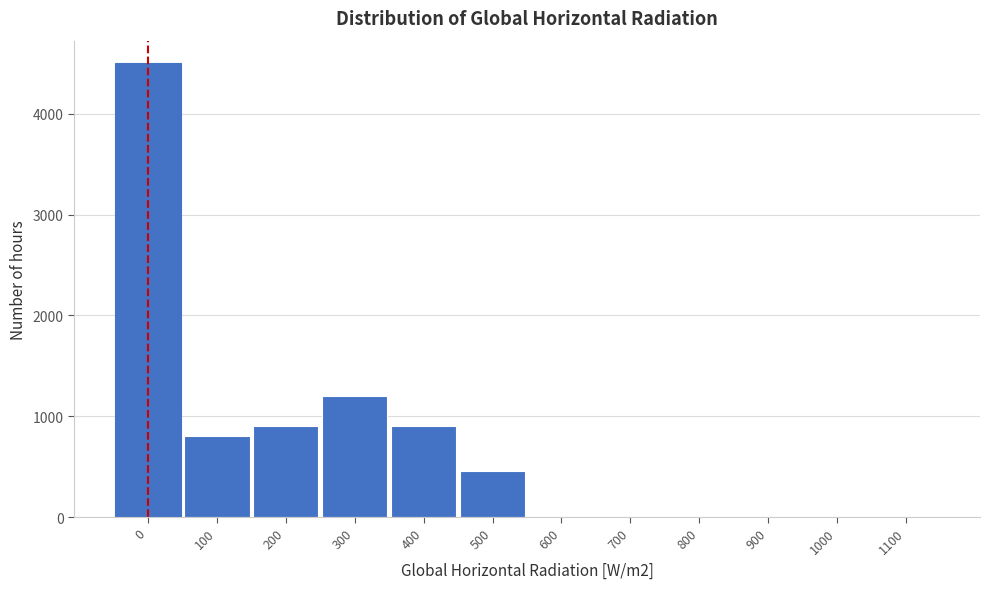

Reading left to right, what are all the values shown in this chart?

0=4500	100=800	200=900	300=1200	400=900	500=460	600=0	700=0	800=0	900=0	1000=0	1100=0